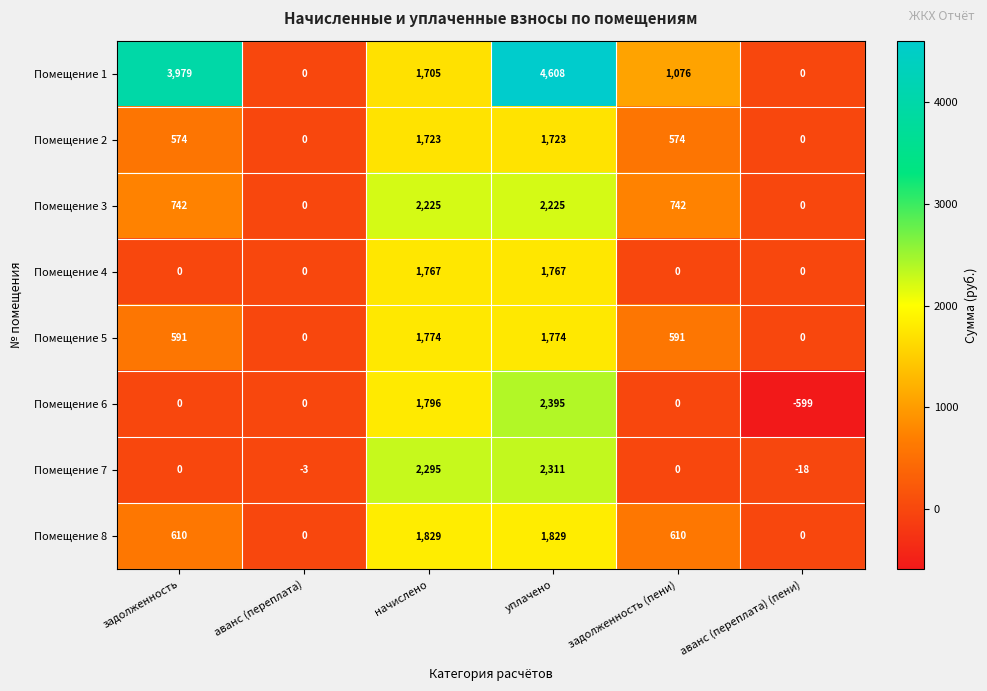

What is the total value across all series at уплачено?

18632